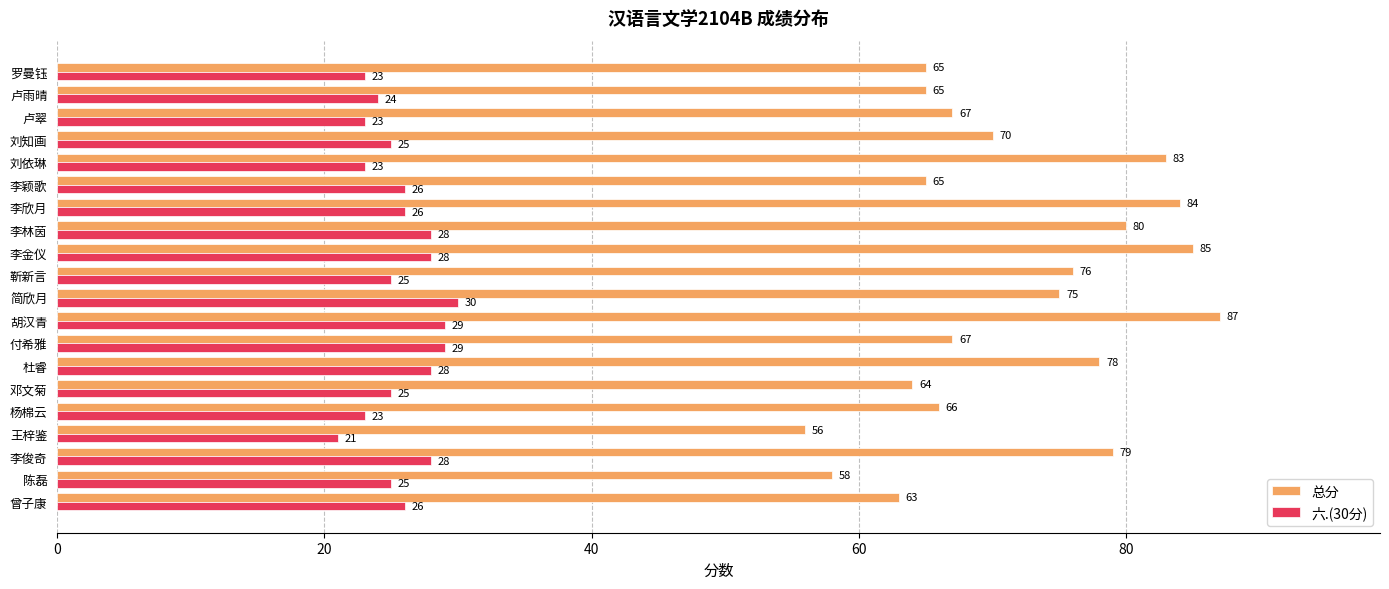

How many distinct data groups are displayed?

2